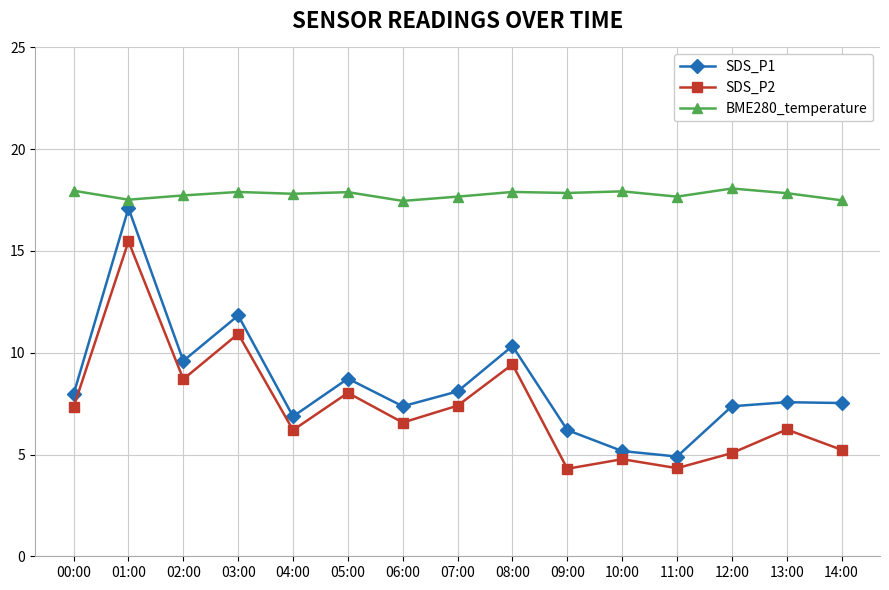

How many categories are shown in the chart?

15